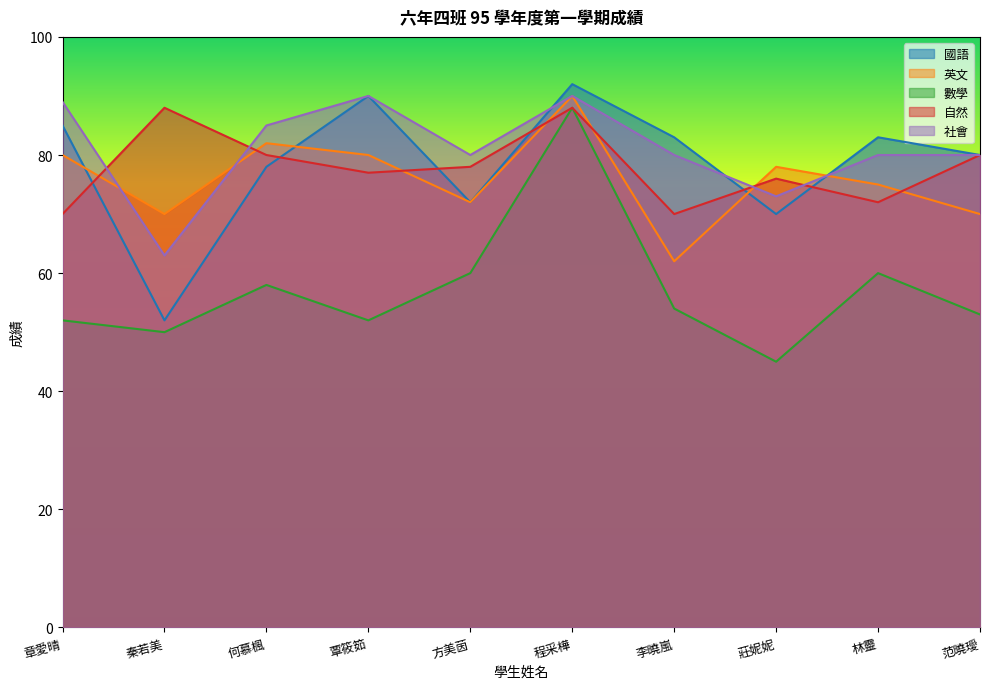

What are all the series names shown in the legend?

國語, 英文, 數學, 自然, 社會